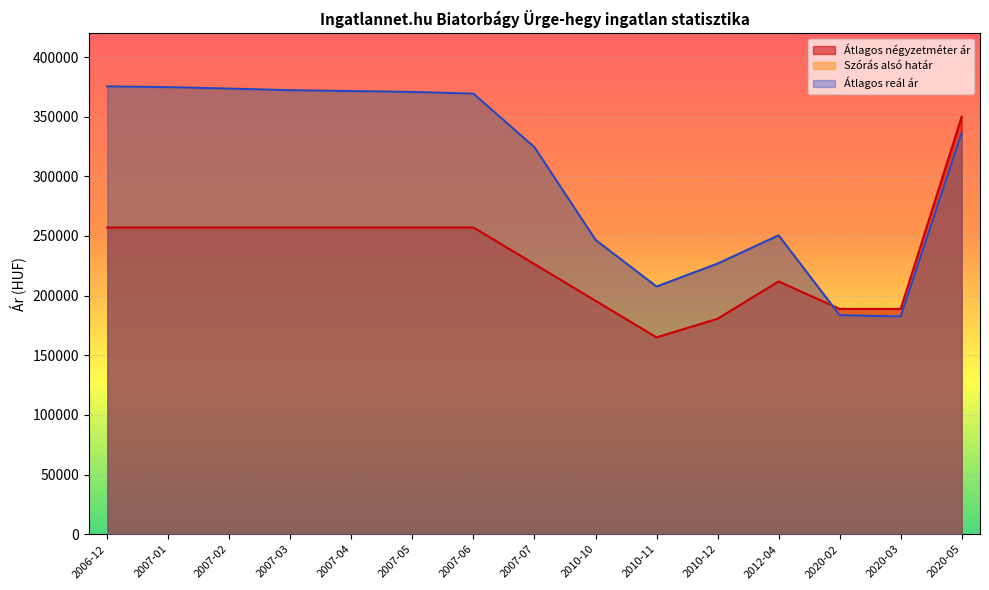

Reading left to right, what are all the values shown in this chart?

Átlagos négyzetméter ár: 2006-12=257142	2007-01=257142	2007-02=257142	2007-03=257142	2007-04=257142	2007-05=257142	2007-06=257142	2007-07=226428	2010-10=195714	2010-11=165000	2010-12=180635	2012-04=211904	2020-02=188888	2020-03=188888	2020-05=350000
Szórás alsó határ: 2006-12=375405	2007-01=374787	2007-02=373557	2007-03=372212	2007-04=371483	2007-05=370757	2007-06=369313	2007-07=324359	2010-10=246733	2010-11=207599	2010-12=226819	2012-04=250514	2020-02=183618	2020-03=182496	2020-05=336246
Átlagos reál ár: 2006-12=375405	2007-01=374787	2007-02=373557	2007-03=372212	2007-04=371483	2007-05=370757	2007-06=369313	2007-07=324359	2010-10=246733	2010-11=207599	2010-12=226819	2012-04=250514	2020-02=183618	2020-03=182496	2020-05=336246